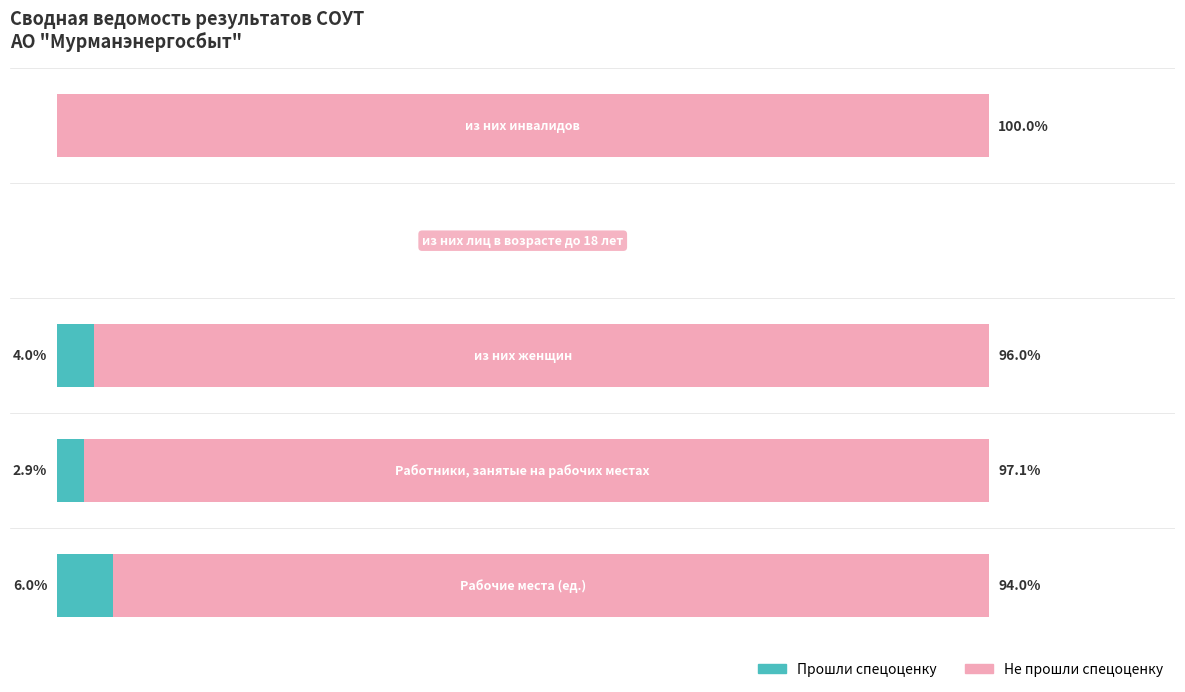

What are all the series names shown in the legend?

Прошли спецоценку, Не прошли спецоценку